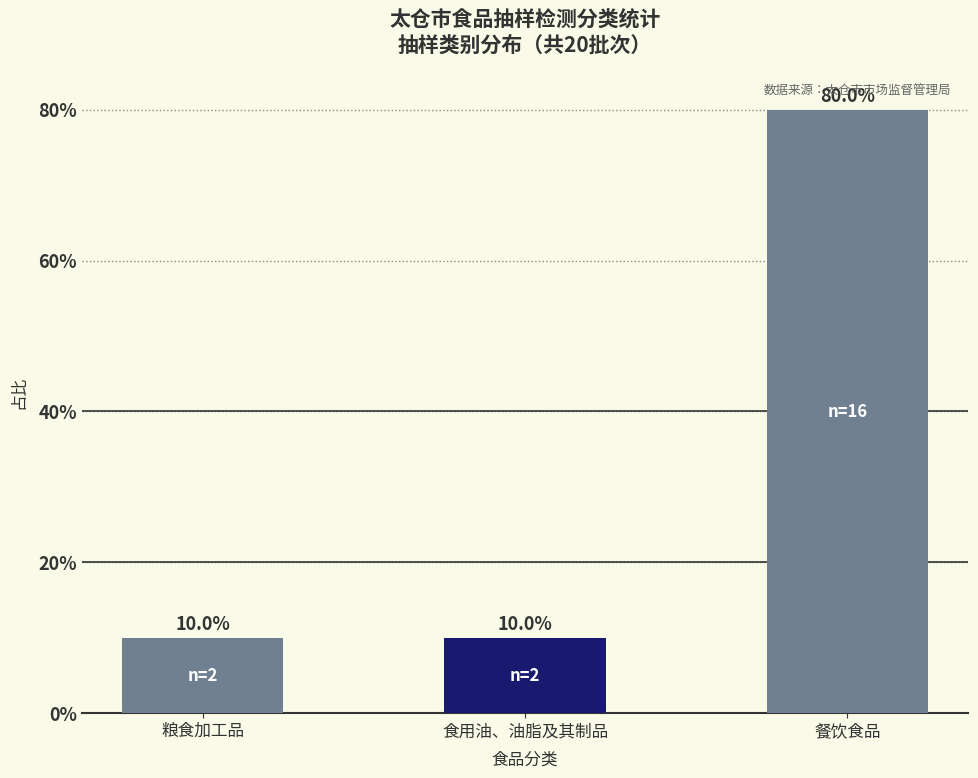

Reading right to left, list all the values displayed in this chart.

80	10	10